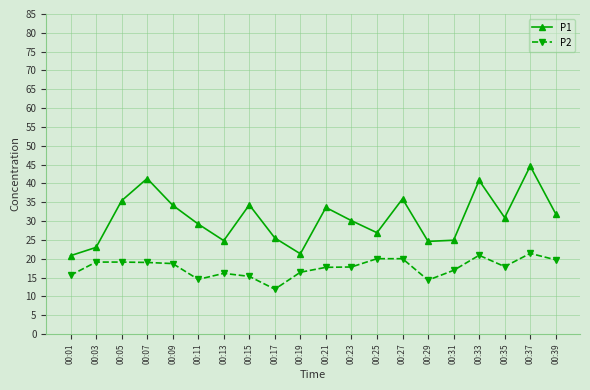

What are all the series names shown in the legend?

P1, P2